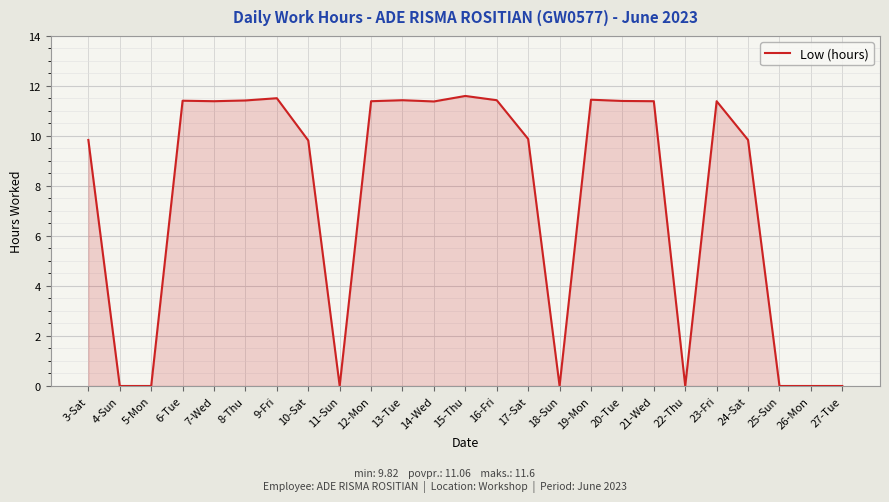

What is the maximum value shown in the chart?

11.6